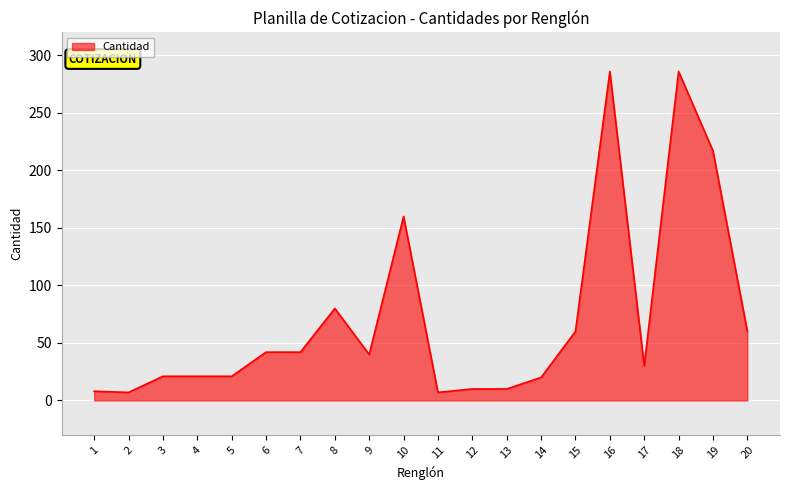

What is the difference between the values at 18 and 5?

265